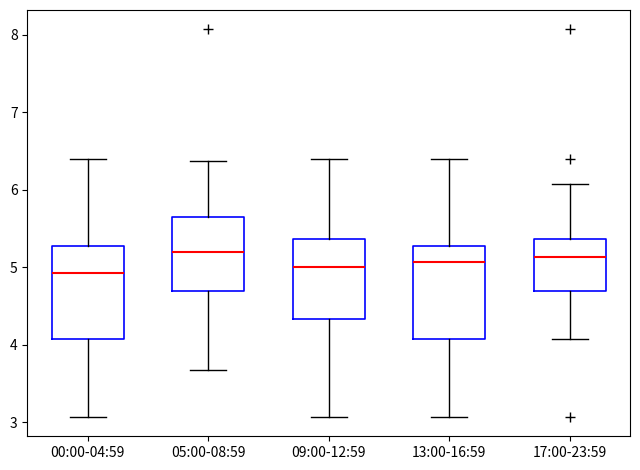

Reading left to right, read every box against the y-axis: the position of its median line, the range the box covers, and the ends of its whiskers. The values are not printed on the chart, so give them approximately, as read against the axis.

00:00-04:59: median 4.9, box 4.1 to 5.3, whiskers 3.1 to 6.4
05:00-08:59: median 5.2, box 4.7 to 5.7, whiskers 3.7 to 6.4
09:00-12:59: median 5.0, box 4.3 to 5.4, whiskers 3.1 to 6.4
13:00-16:59: median 5.1, box 4.1 to 5.3, whiskers 3.1 to 6.4
17:00-23:59: median 5.1, box 4.7 to 5.4, whiskers 4.1 to 6.1